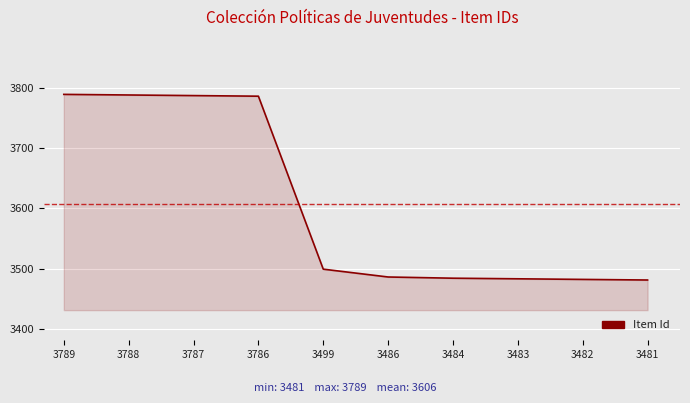

What is the difference between the maximum and minimum values?

308